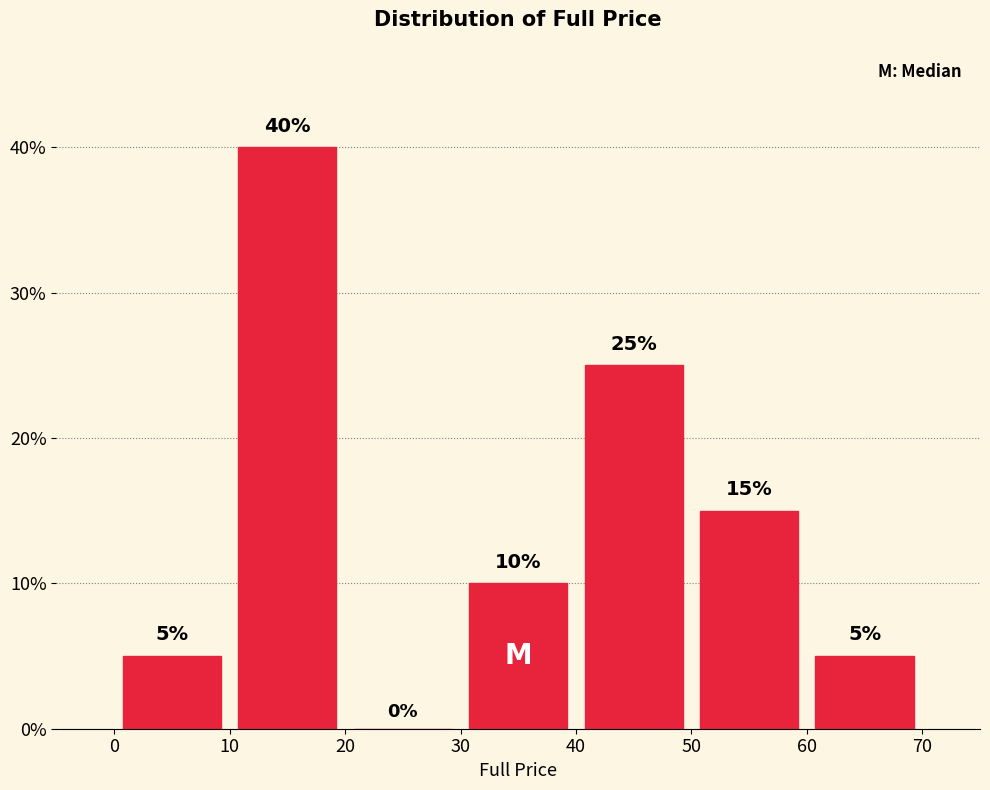

Which range on the x-axis has the tallest bar?

10 to 20